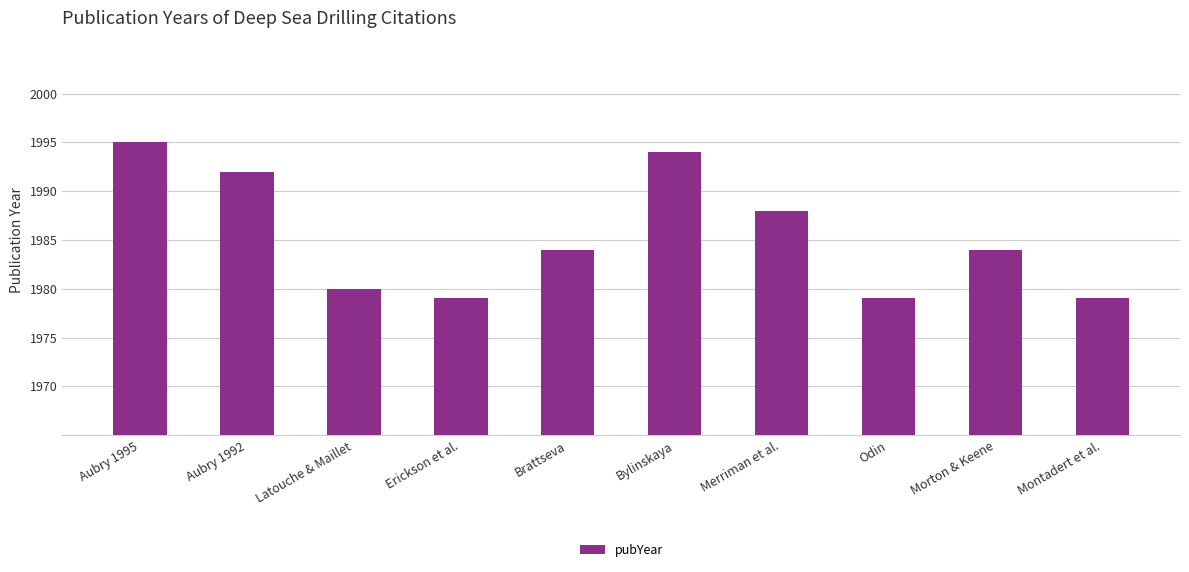

Are the bars horizontal?

No